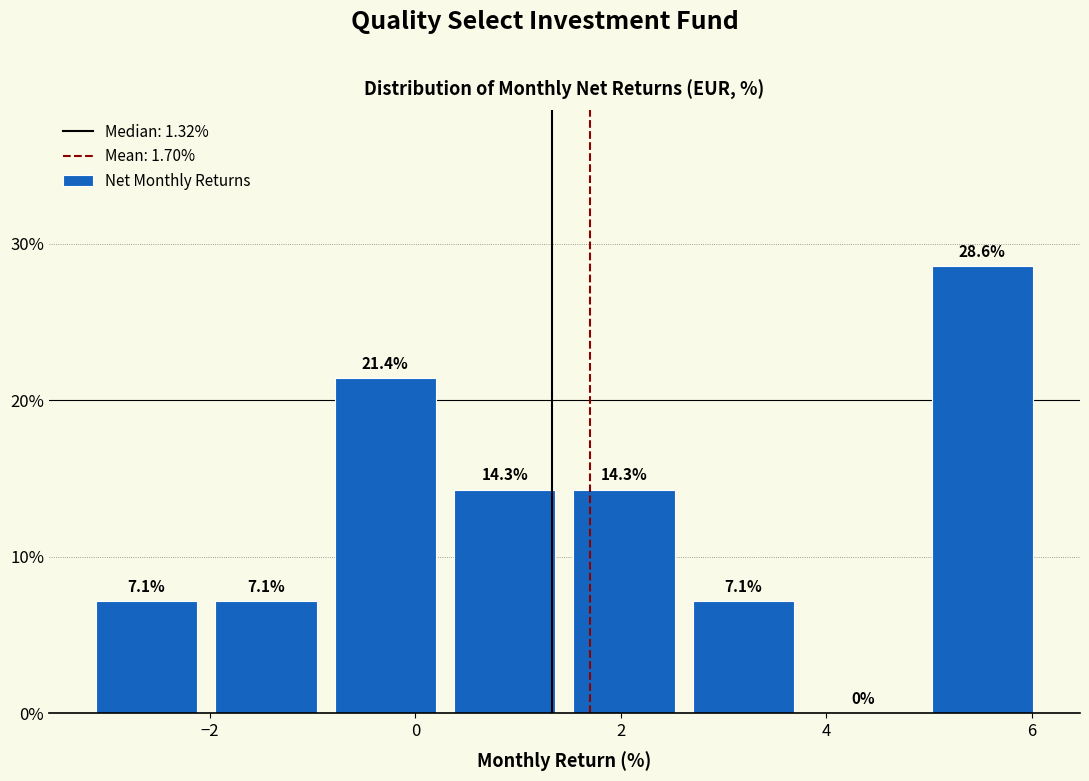

Which range on the x-axis has the tallest bar?

5.0 to 6.2